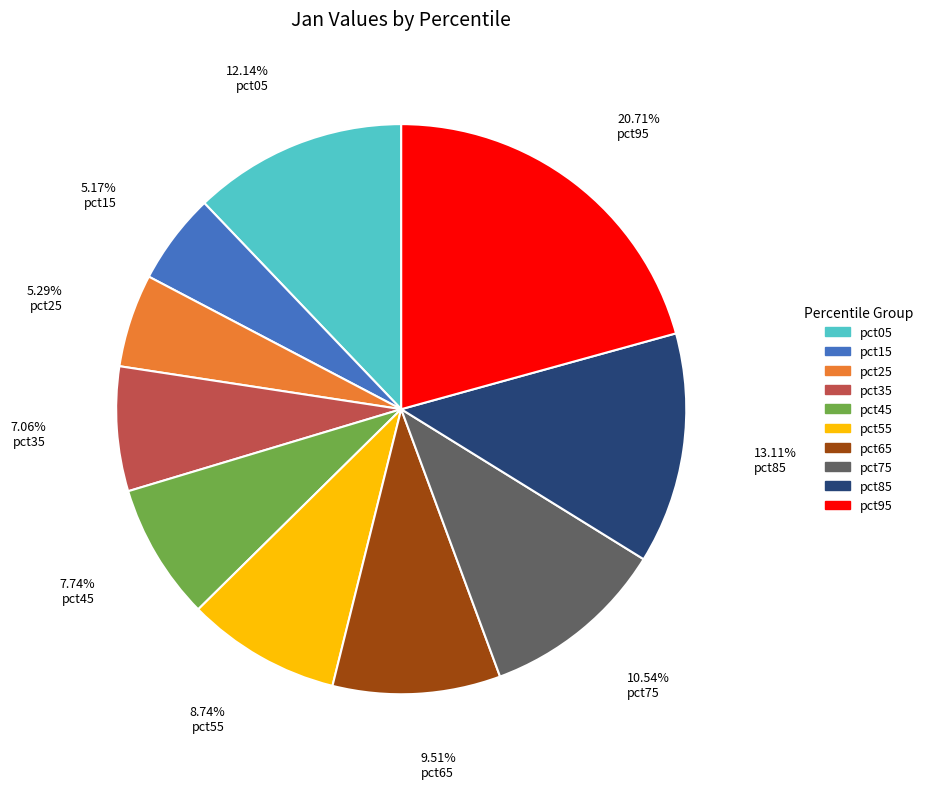

Which has a higher value, pct15 or pct55?

pct55